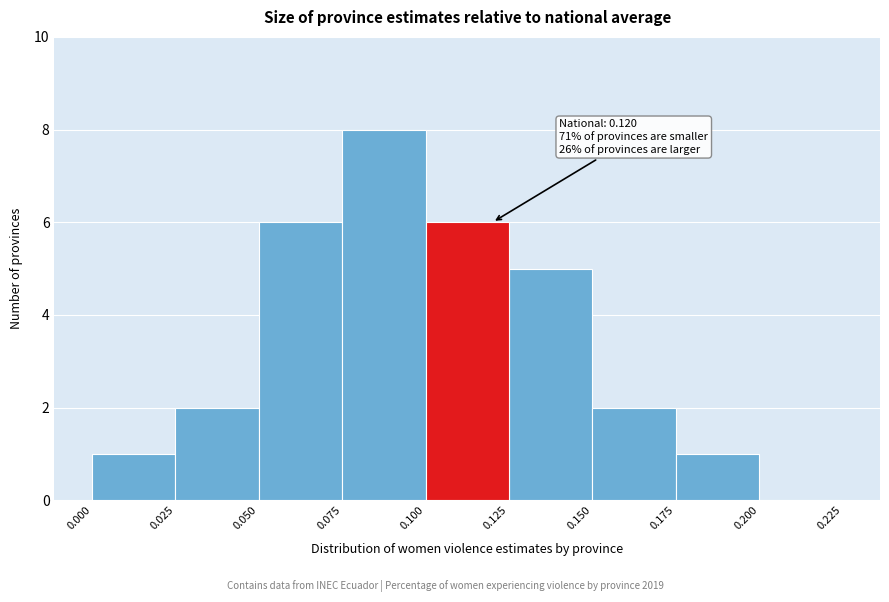

Over which range of the x-axis is the bar tallest?

0.075 to 0.100